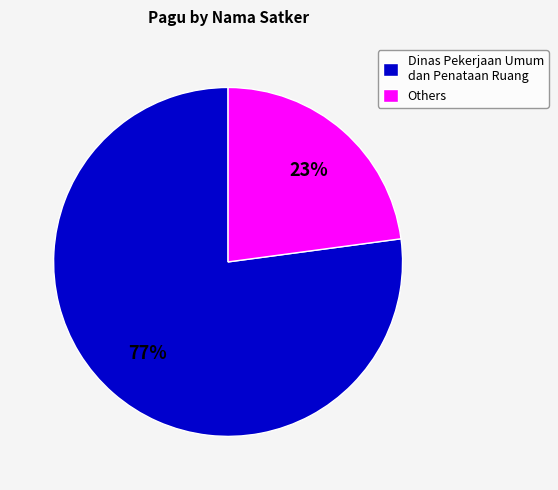

How many slices are in this pie chart?

2